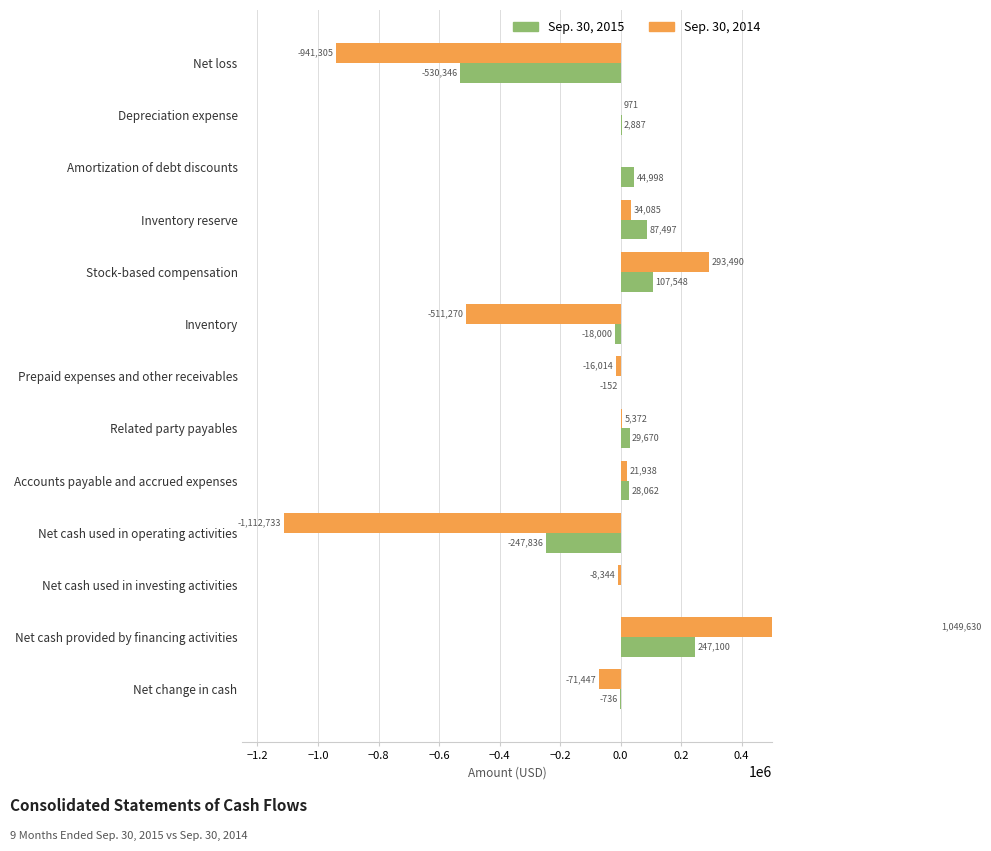

True or false: Sep. 30, 2014 has a value of 0 at Amortization of debt discounts.

True